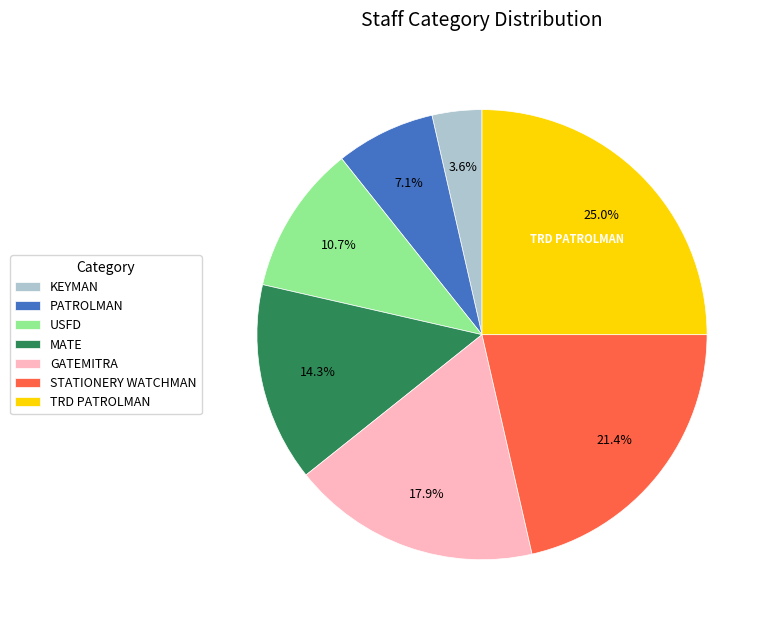

How much of the chart is everything except PATROLMAN?

92.9%